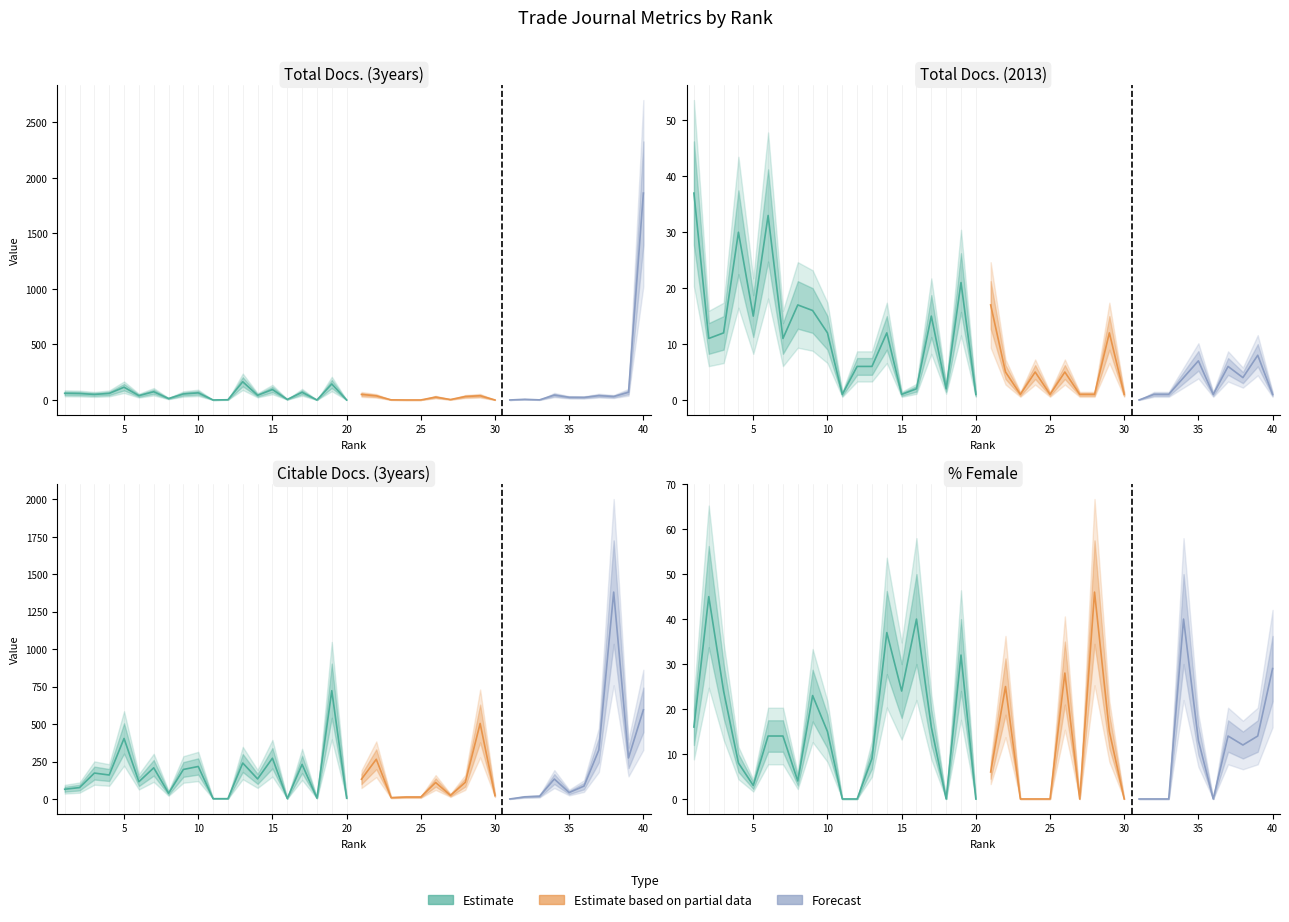

Where is the first local maximum for Total Docs. (3years)?

5